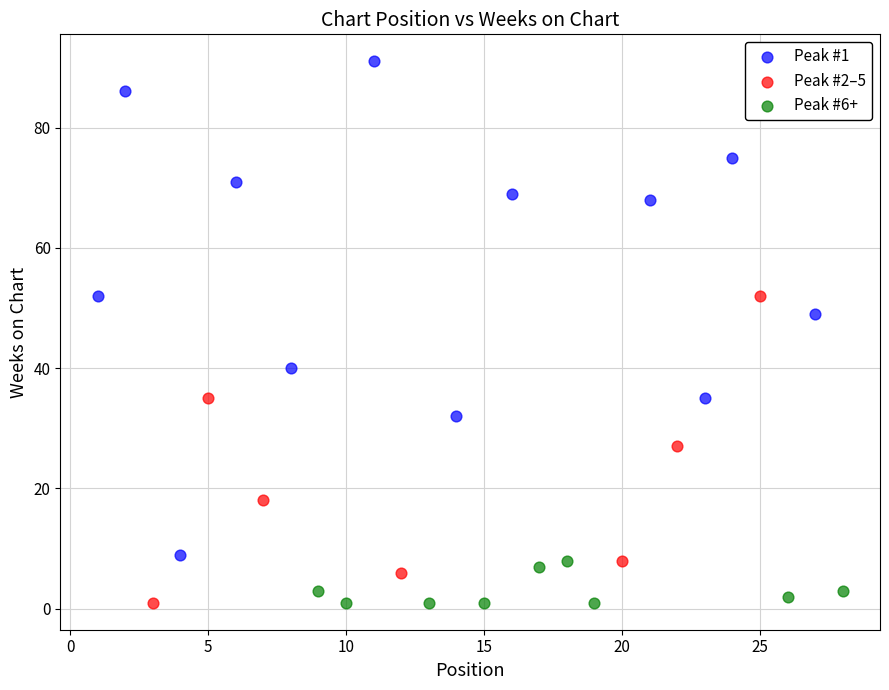

Which series has the largest Y range (max minus min)?

Peak #1